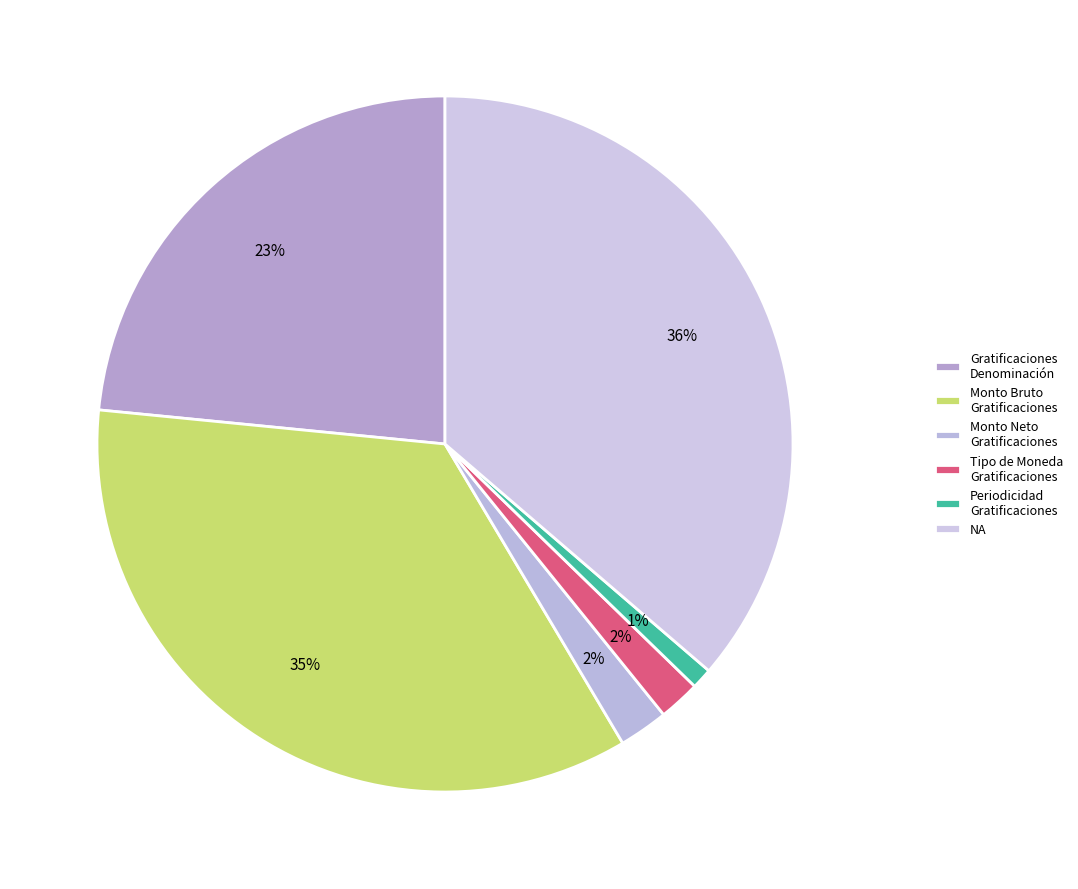

Count the number of slices in the pie.

6